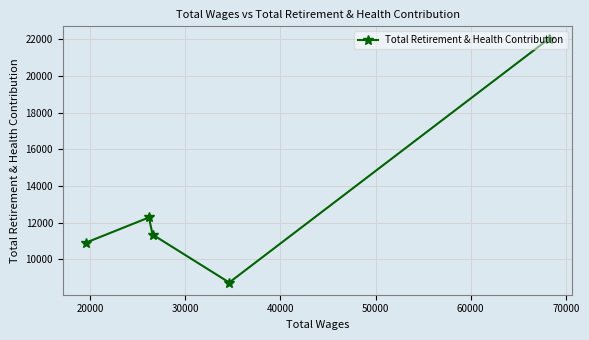

What is the greatest value displayed?

22032